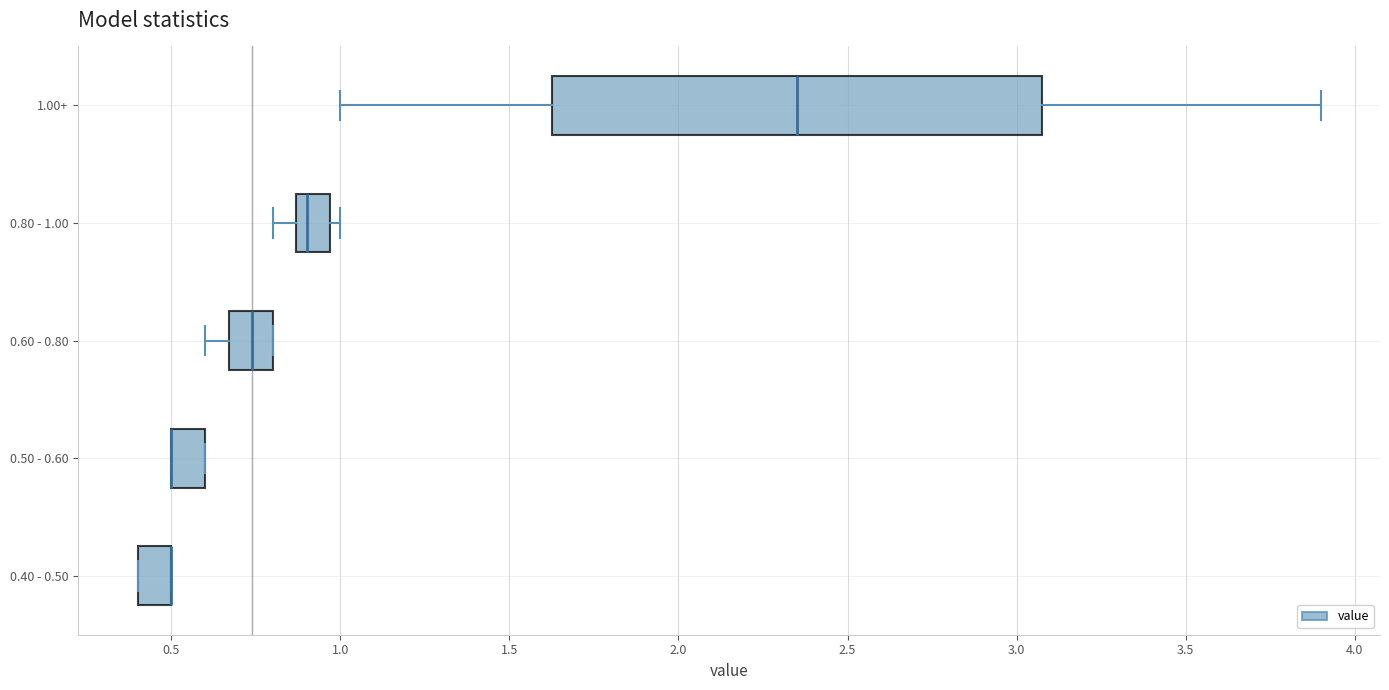

Reading bottom to top, transcribe this box plot: for each box, give where its median line is, the range the box spans, and where its two whiskers end, as read against the x-axis. The values are not printed on the chart, so give them approximately, as read against the axis.

0.40 - 0.50: median 0.50 (drawn on the box's right edge), box 0.40 to 0.50, whiskers 0.40 to 0.50
0.50 - 0.60: median 0.50 (drawn on the box's left edge), box 0.50 to 0.60, whiskers 0.50 to 0.60
0.60 - 0.80: median 0.75, box 0.65 to 0.80, whiskers 0.60 to 0.80
0.80 - 1.00: median 0.90, box 0.85 to 0.95, whiskers 0.80 to 1.00
1.00+: median 2.35, box 1.65 to 3.10, whiskers 1.00 to 3.90